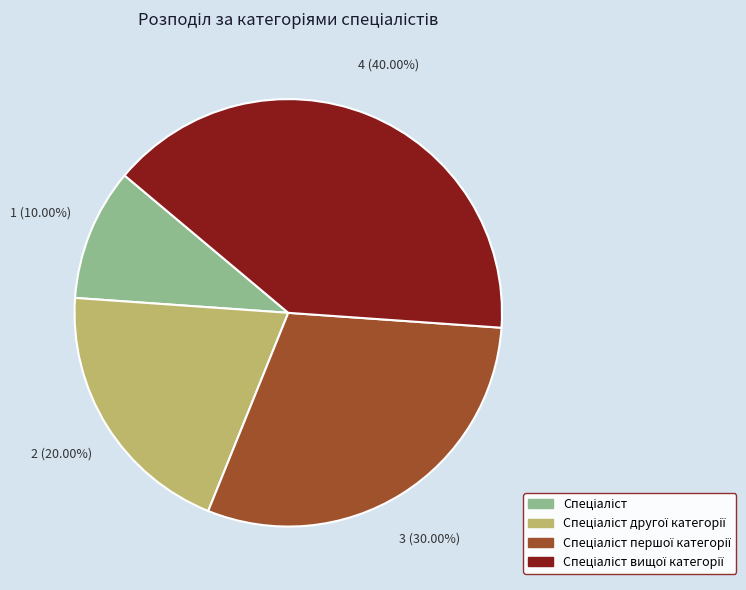

Does any single category account for the majority?

No